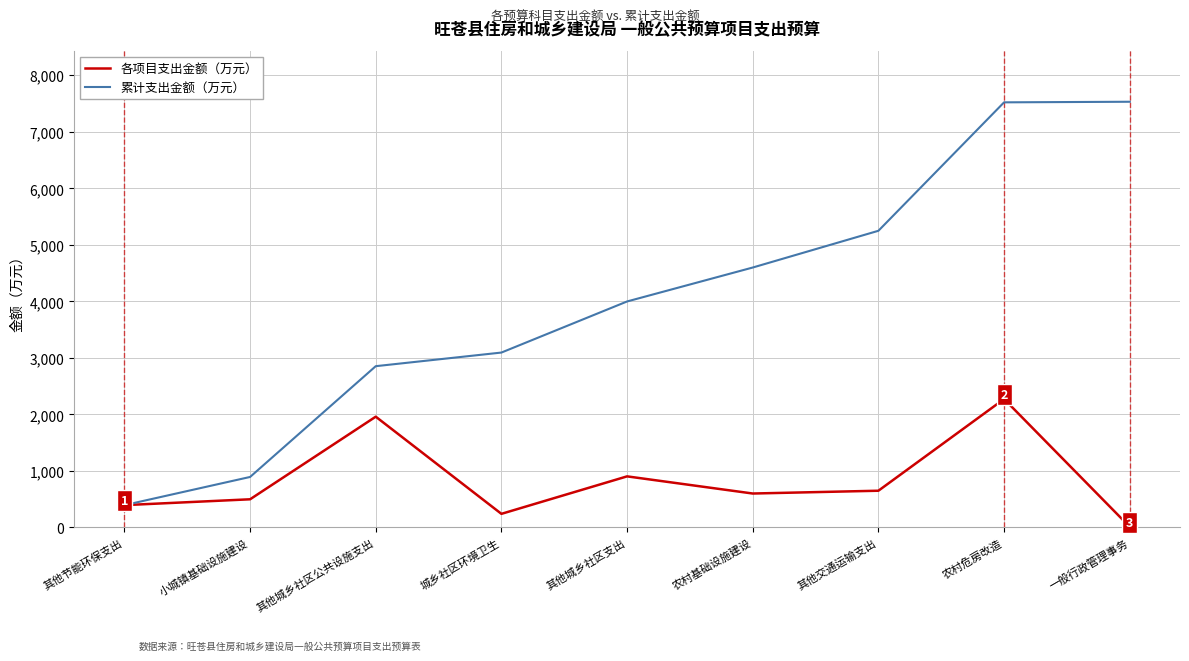

Which series has the largest total across all categories?

累计支出金额（万元）